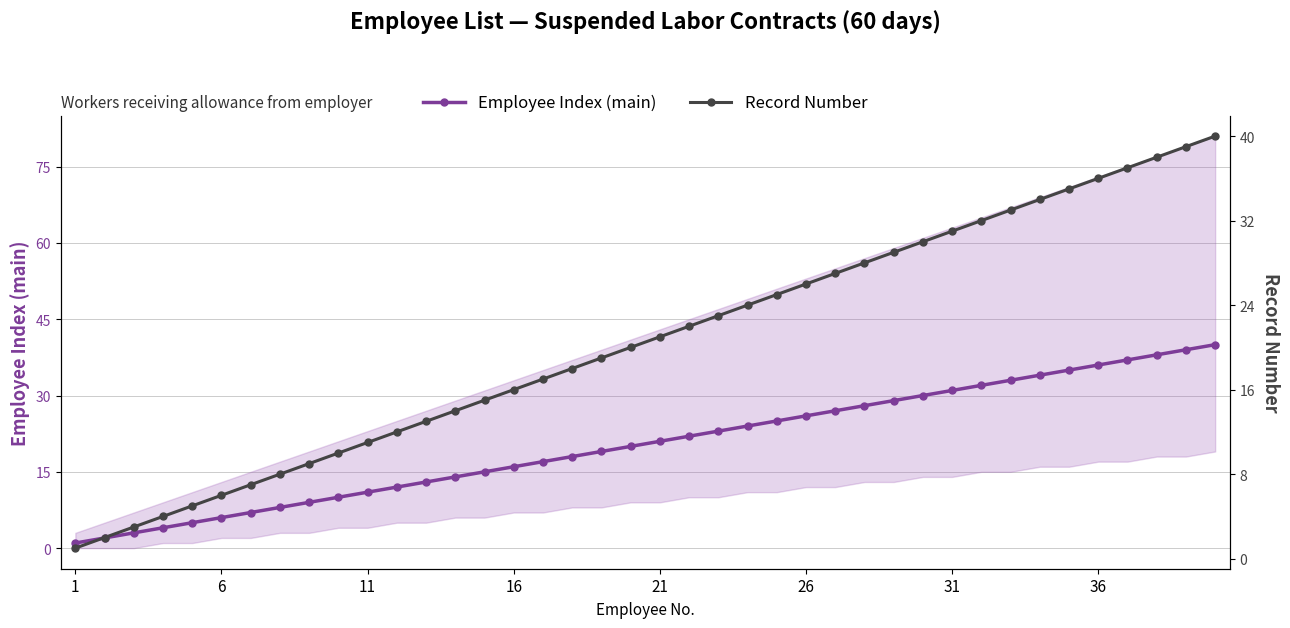

The value of Record Number at 39 is 21. True or false?

False